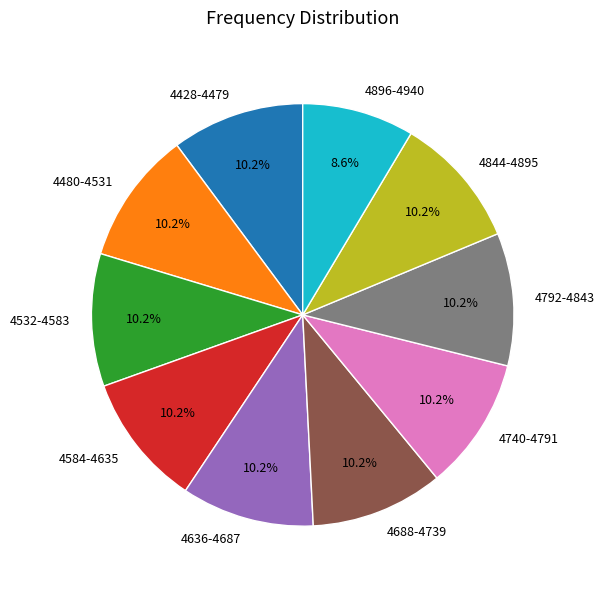

What is the total percentage of 4740-4791 and 4428-4479?

20.3%